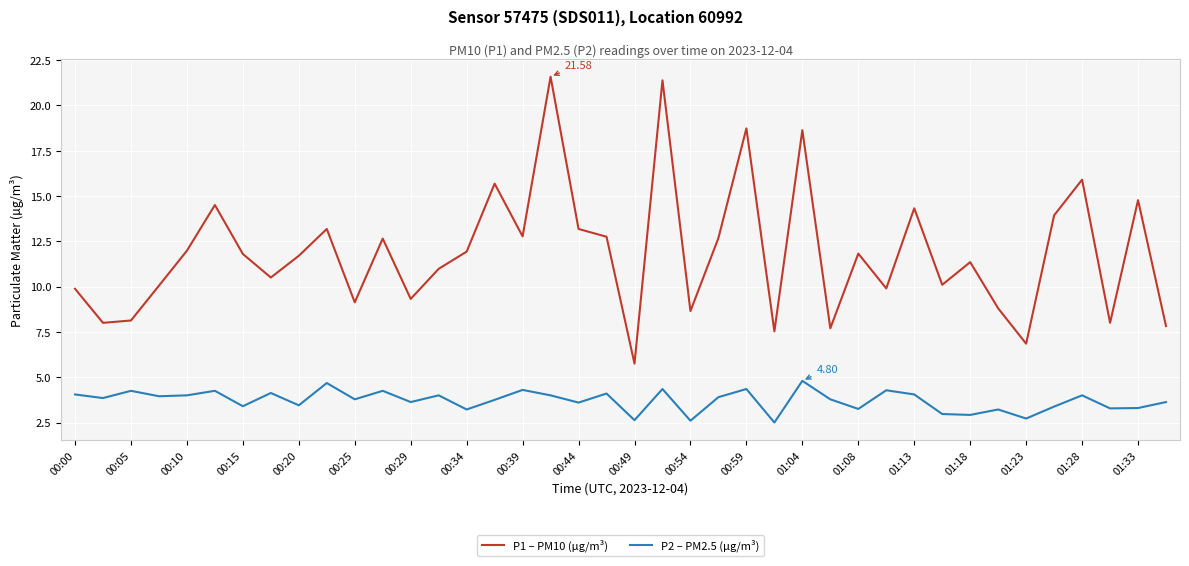

Which series has the widest spread of values?

P1 – PM10 (µg/m³)